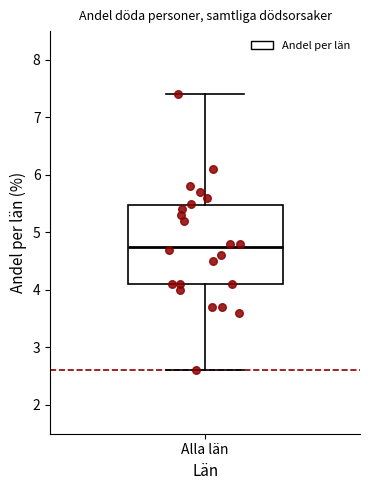

Read this box plot against the y-axis: the position of the median line, the range covered by the box, and the ends of both whiskers. The values are not printed on the chart, so give them approximately, as read against the axis.

median 4.8, box 4.1 to 5.5, whiskers 2.6 to 7.4